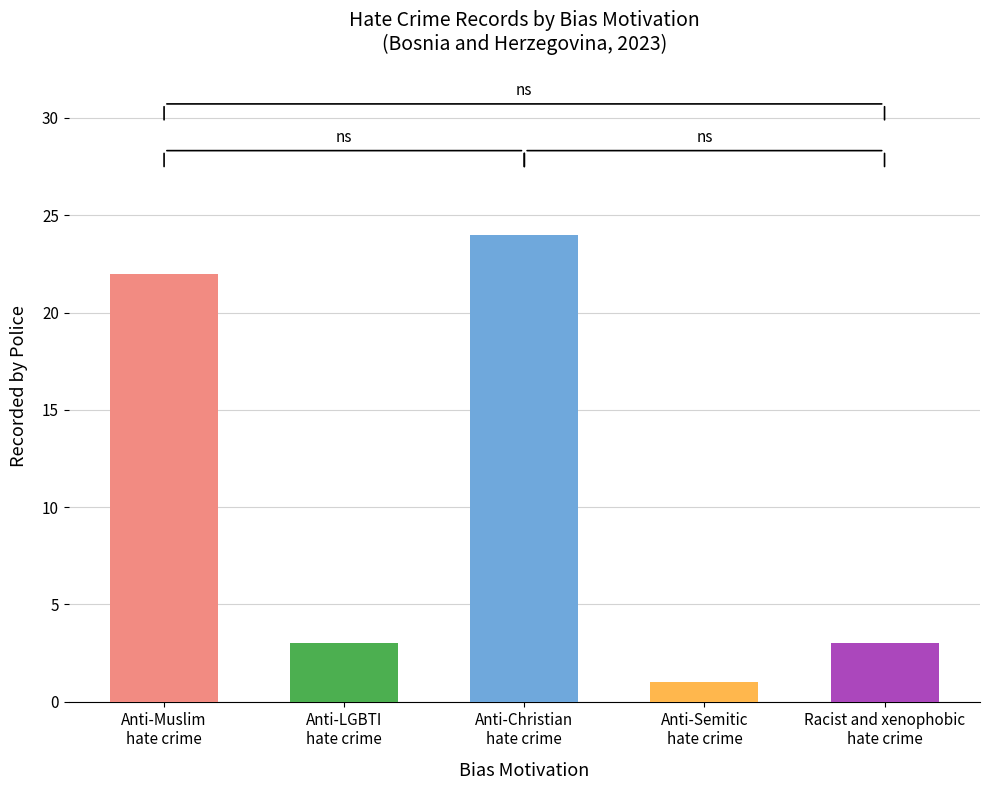

What is the greatest value displayed?

24